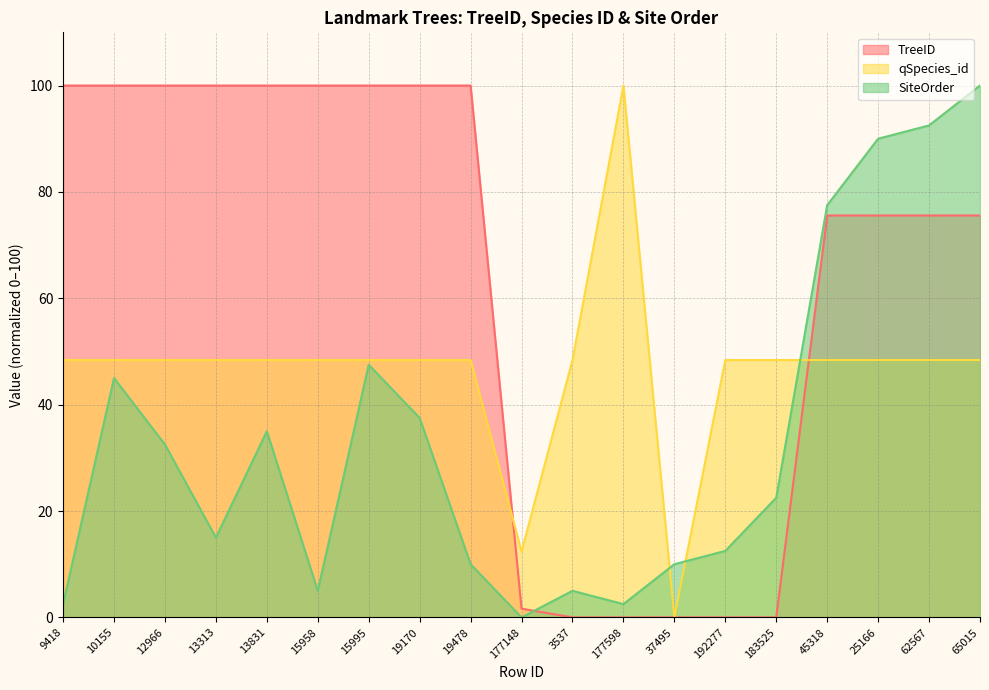

List the labels in order of SiteOrder value, largest first.

65015, 62567, 25166, 45318, 15995, 10155, 19170, 13831, 12966, 183525, 13313, 192277, 19478, 37495, 15958, 3537, 9418, 177598, 177148